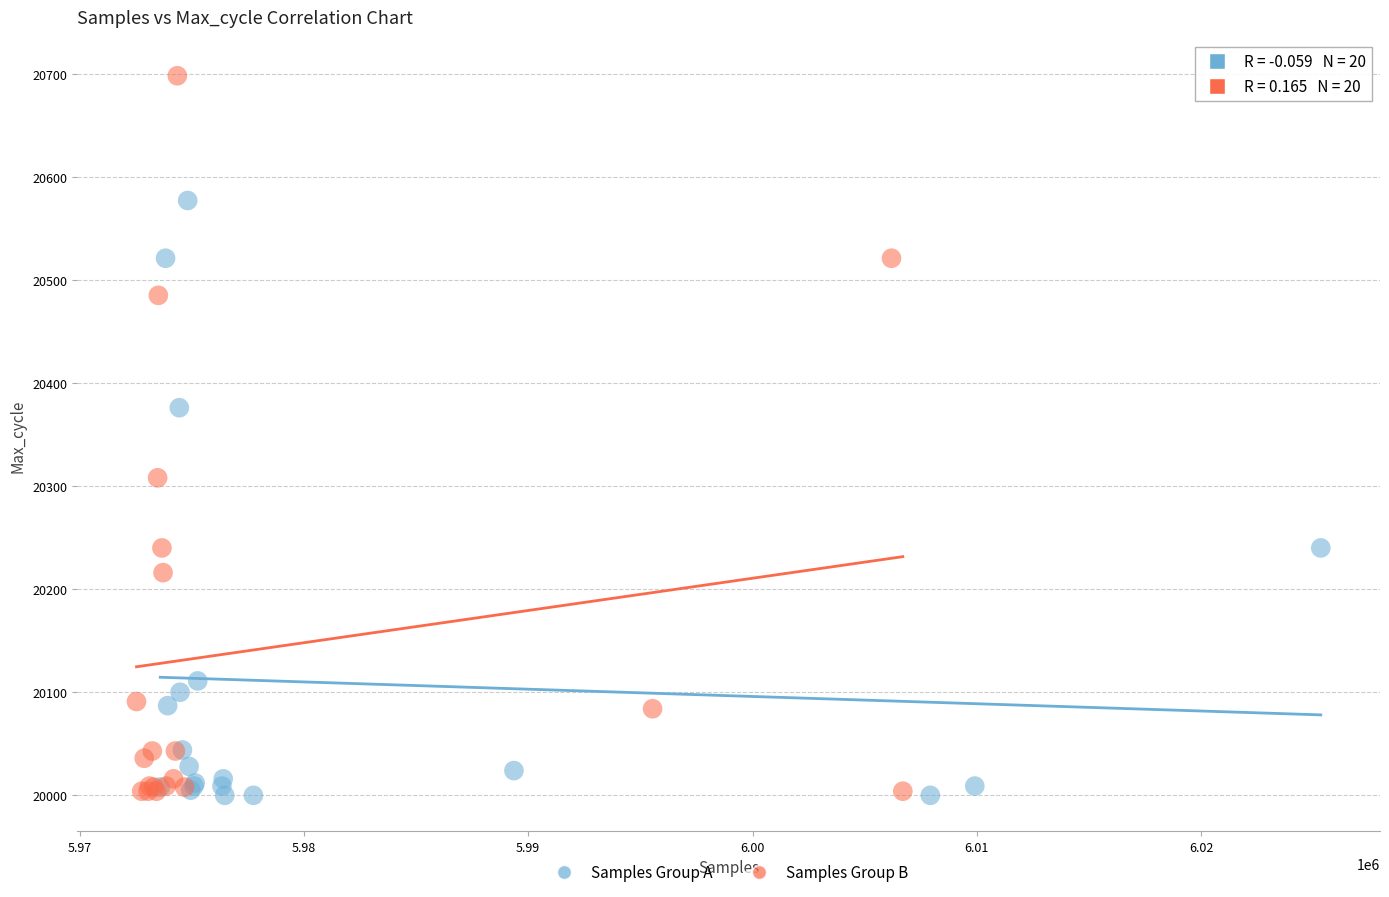

Which series has the widest spread of Y values?

Samples Group B